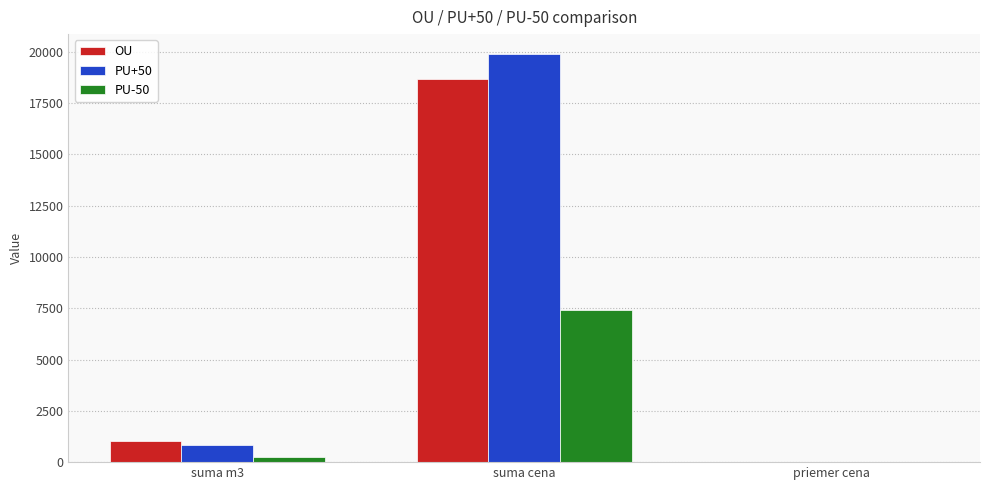

At which label does PU+50 reach its peak?

suma cena